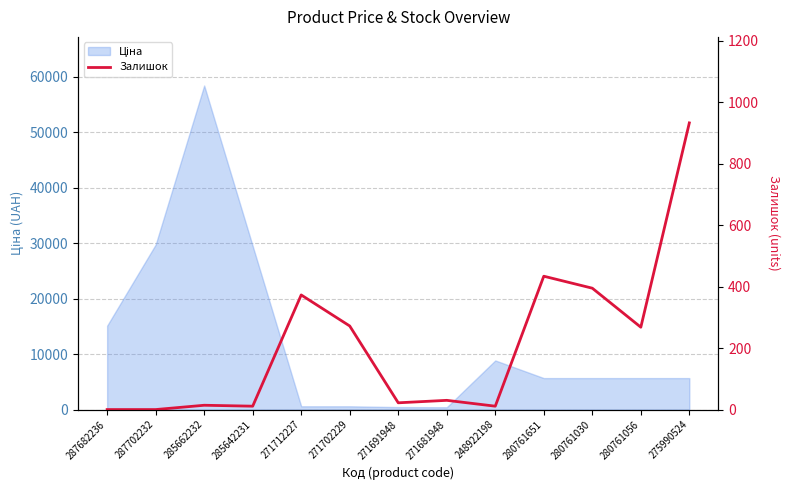

The value at 280761056 is 268. True or false?

True